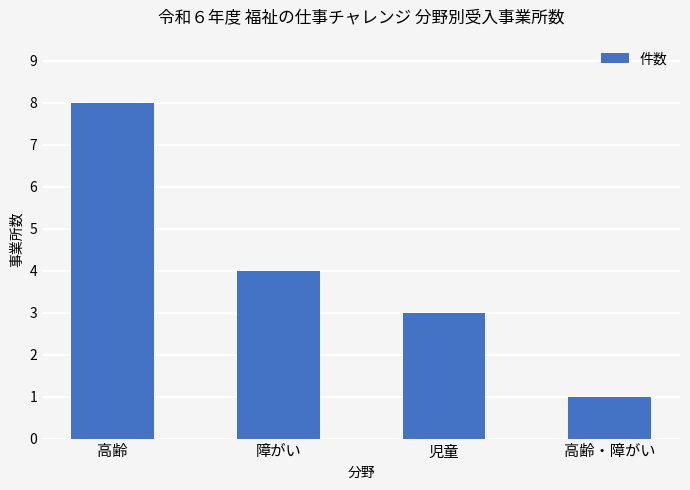

What is the sum of all values?

16